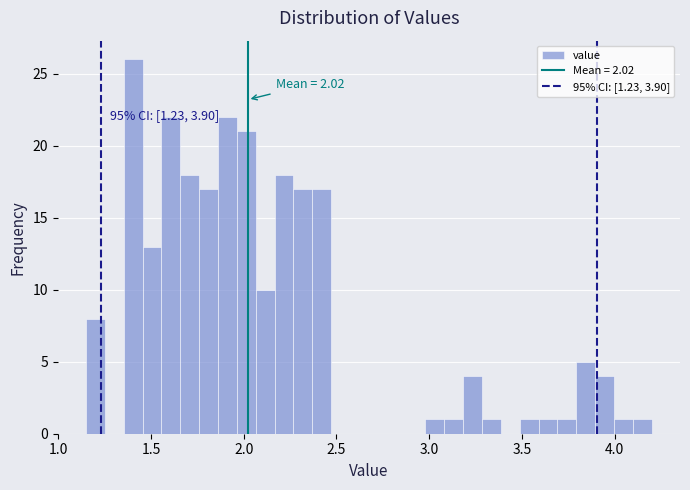

Read against the x-axis, roughly where is the centre of the tallest bar?

1.40